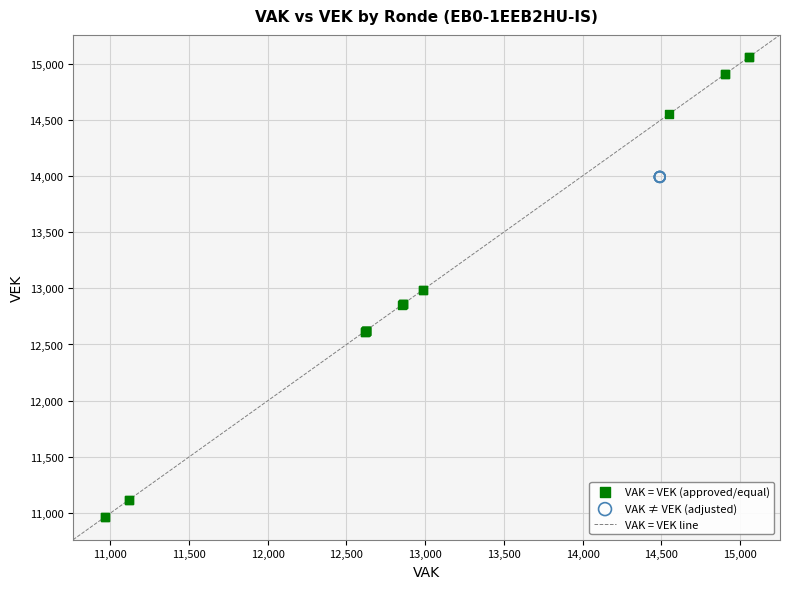

Which series reaches the minimum Y coordinate?

VAK = VEK (approved/equal)